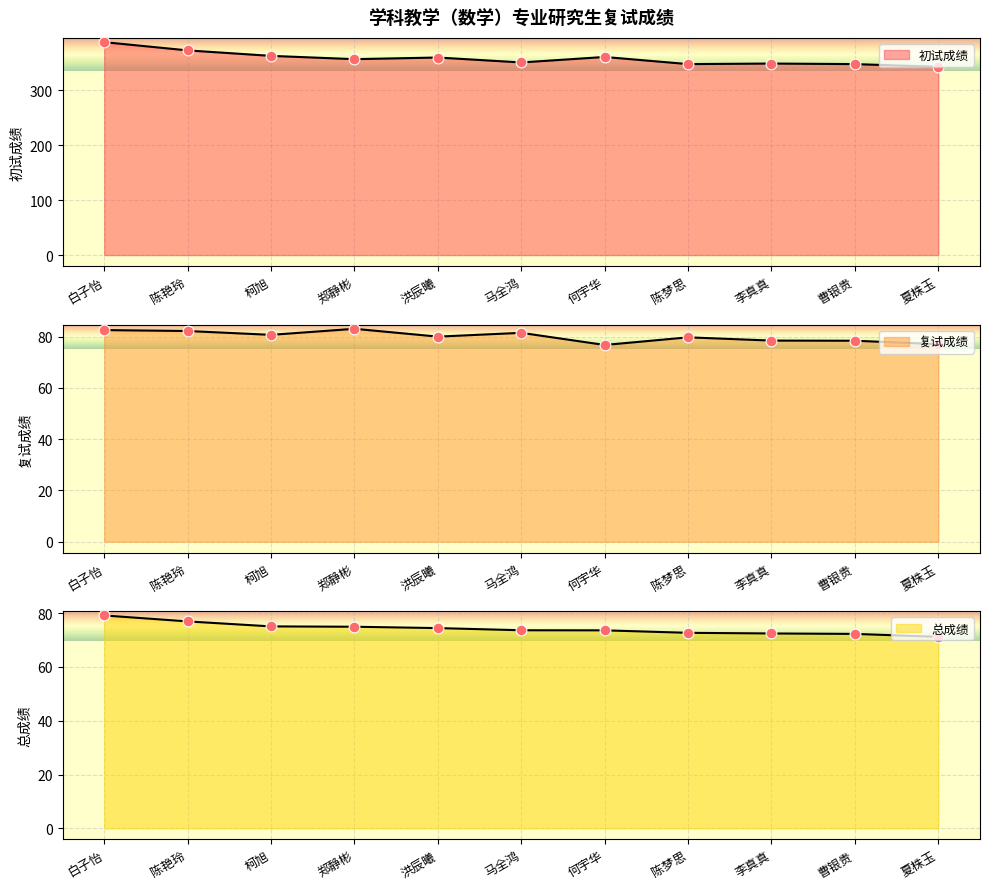

At how many categories does at least one series exceed 158?

11